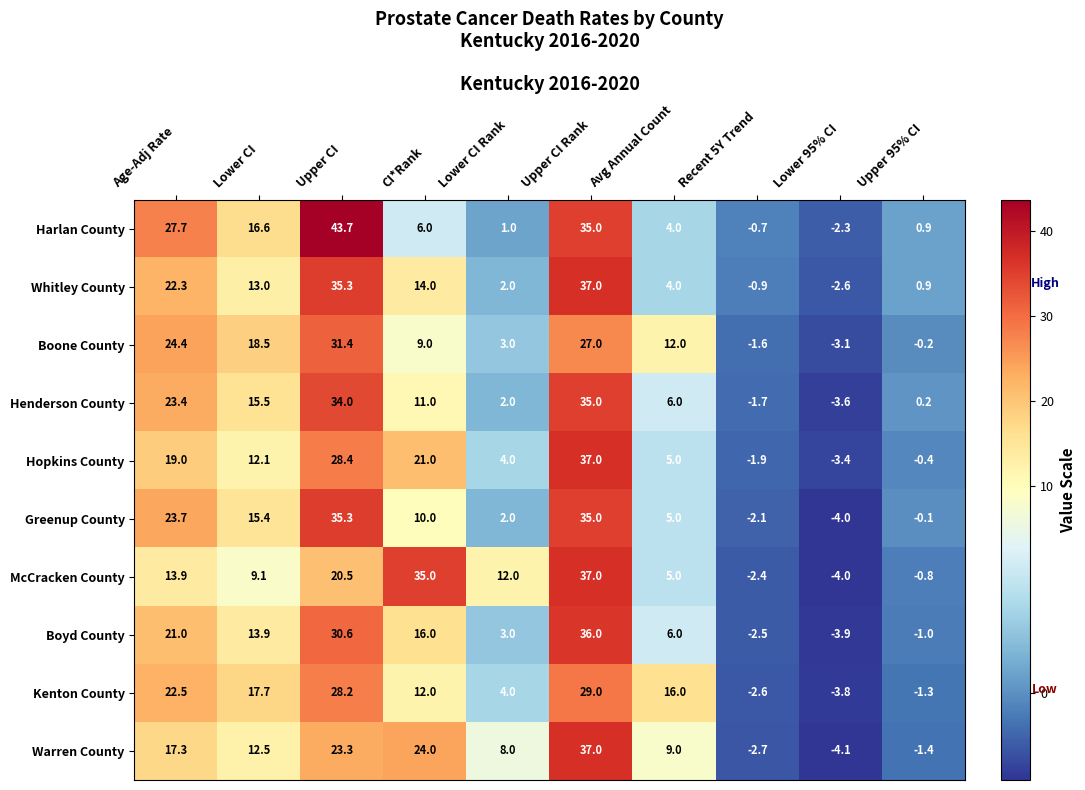

At which label is Henderson County closest to 15?

Lower CI